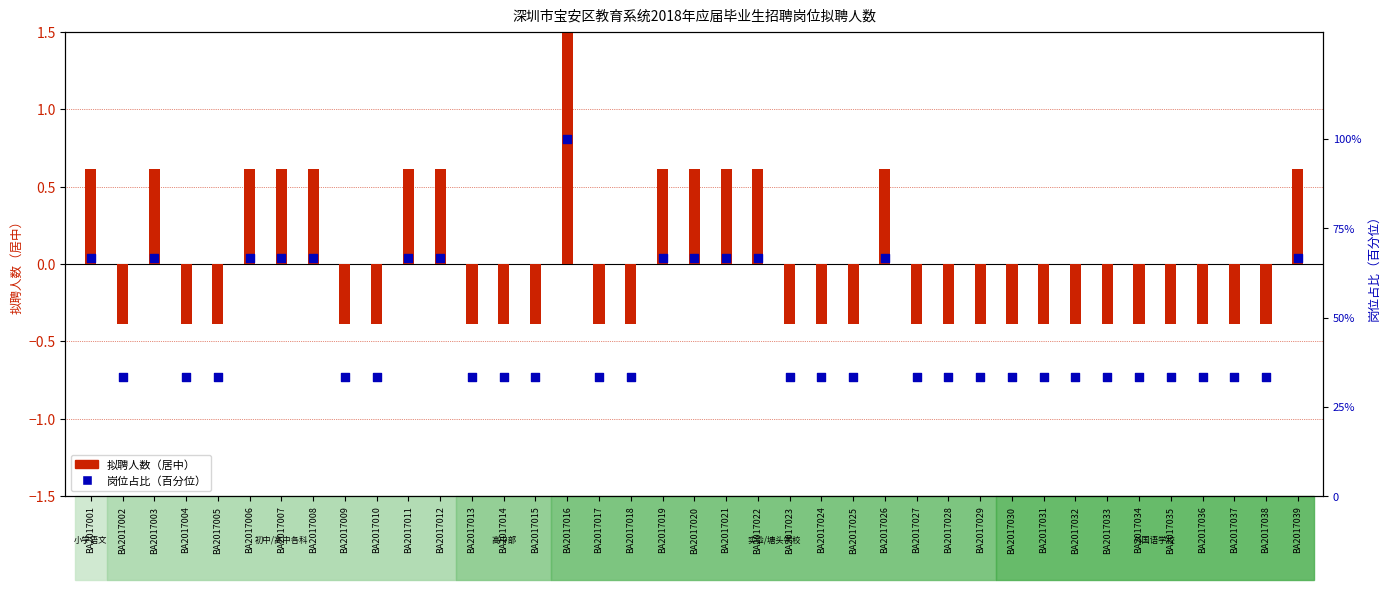

Which series has the widest spread of Y values?

岗位占比（百分位）